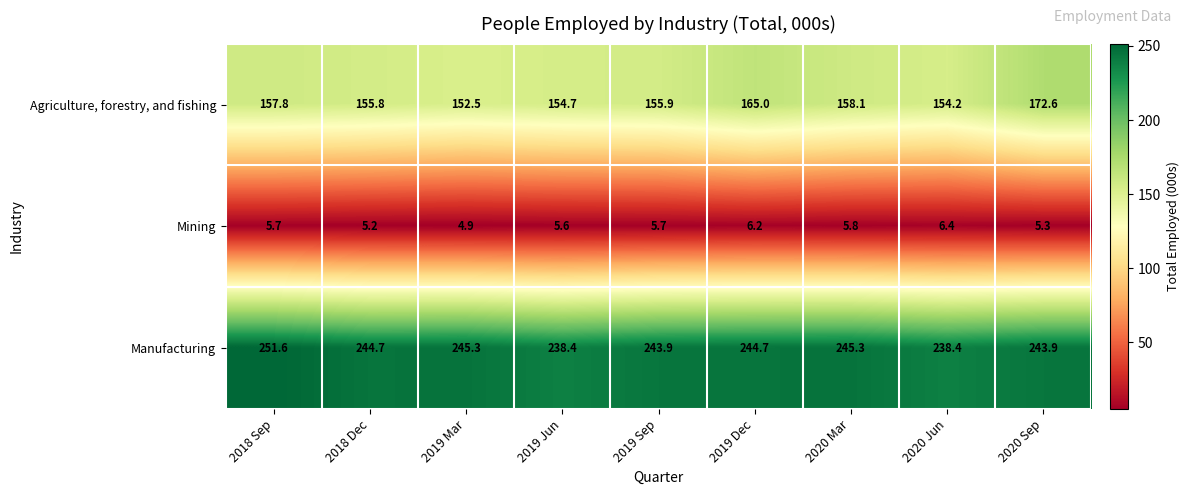

Reading left to right, transcribe all the data shown in this chart.

Agriculture, forestry, and fishing: 157.8	155.8	152.5	154.7	155.9	165.0	158.1	154.2	172.6
Mining: 5.7	5.2	4.9	5.6	5.7	6.2	5.8	6.4	5.3
Manufacturing: 251.6	244.7	245.3	238.4	243.9	244.7	245.3	238.4	243.9